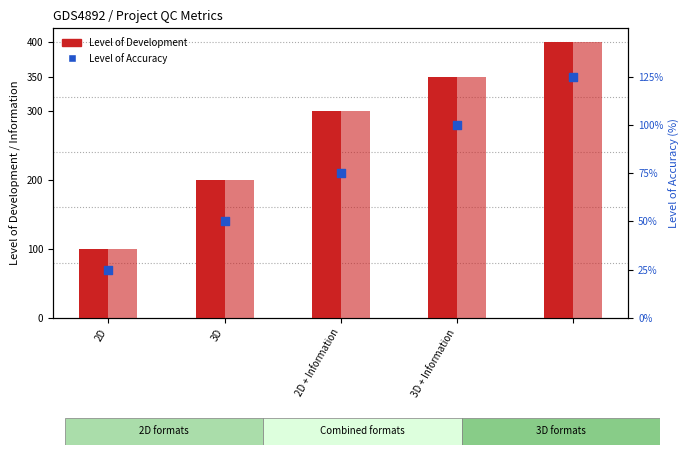

Which series reaches the maximum Y coordinate?

Level of Development